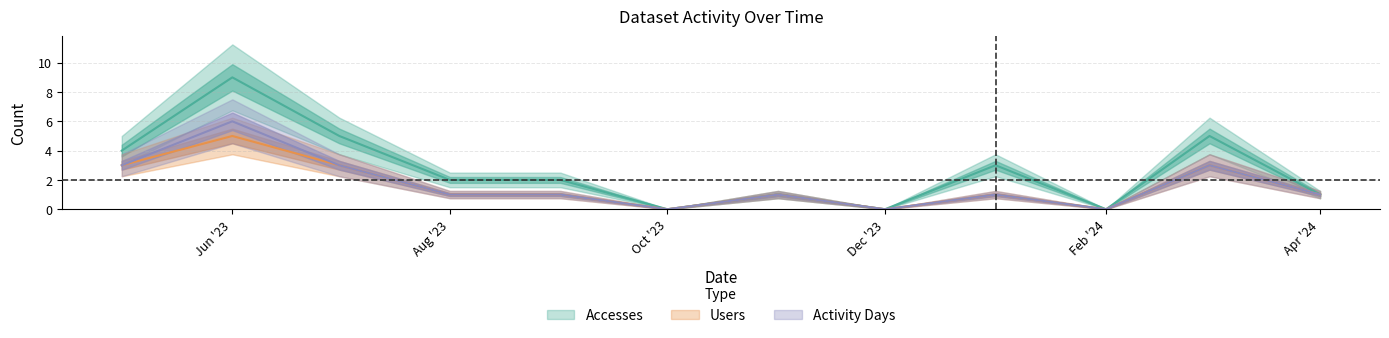

How many lines are shown in the chart?

3